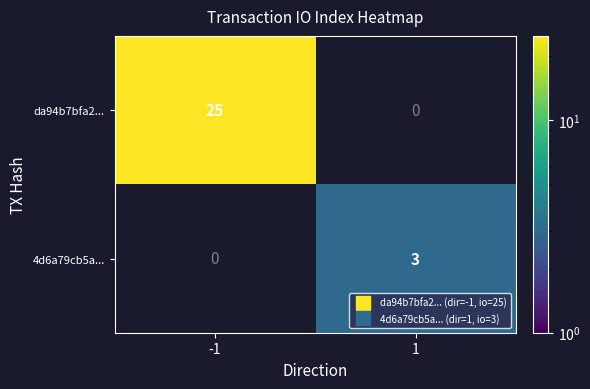

Read the da94b7bfa2... value at -1.

25.0